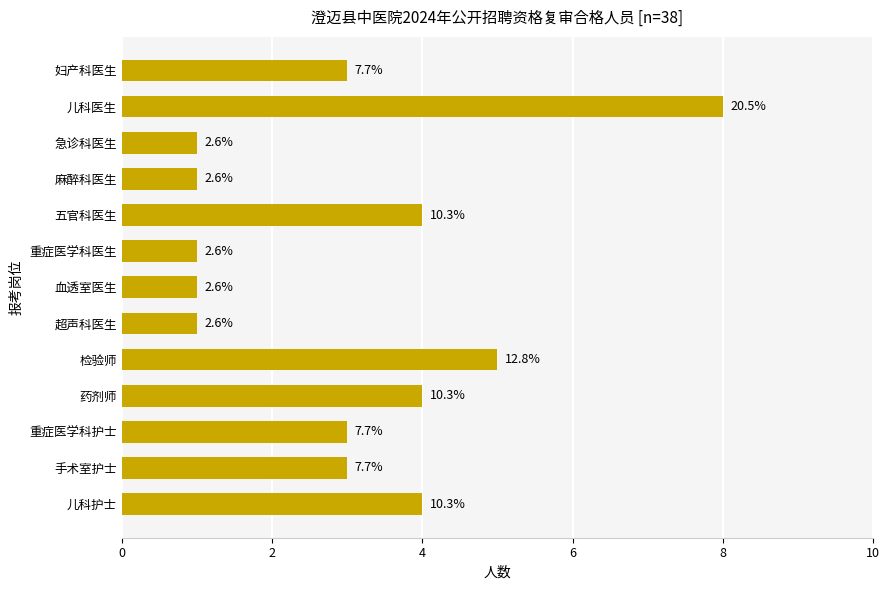

Are the bars grouped side by side (vs. stacked)?

No